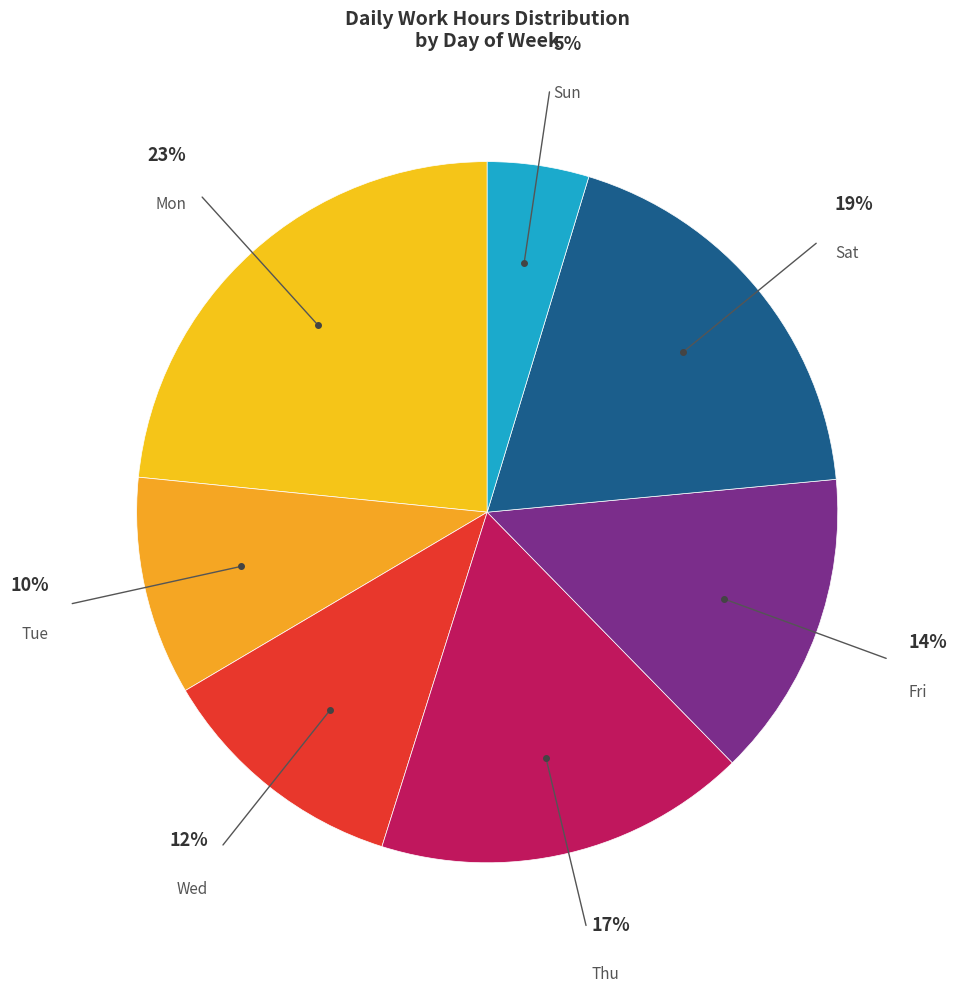

Does Wed represent more than half of the total?

No